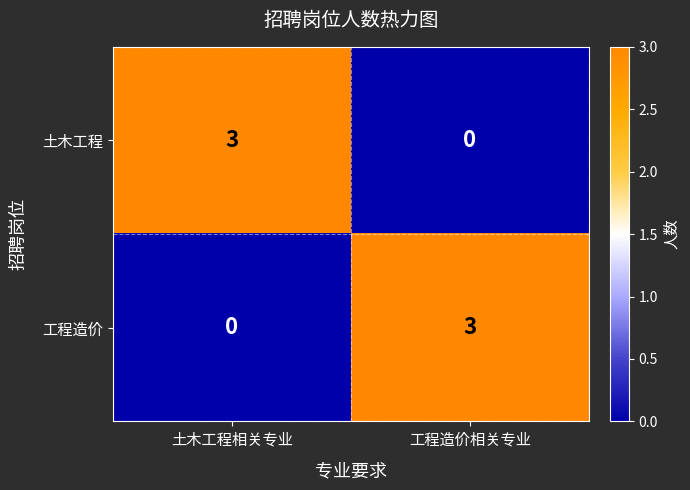

What is the difference between the highest and lowest values at 土木工程相关专业?

3